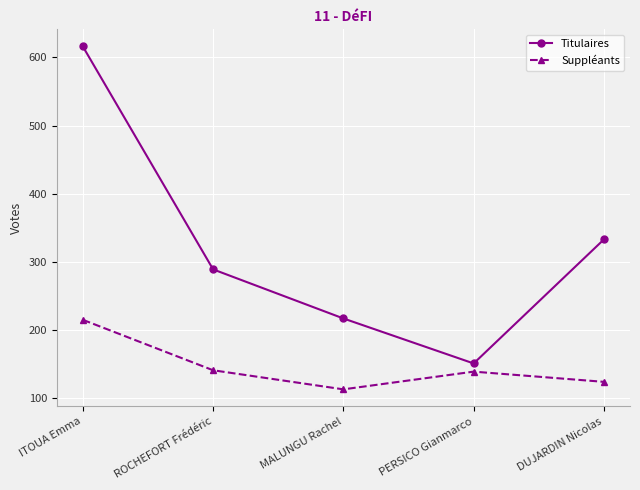

What is the difference between the Suppléants values at DUJARDIN Nicolas and ITOUA Emma?

91